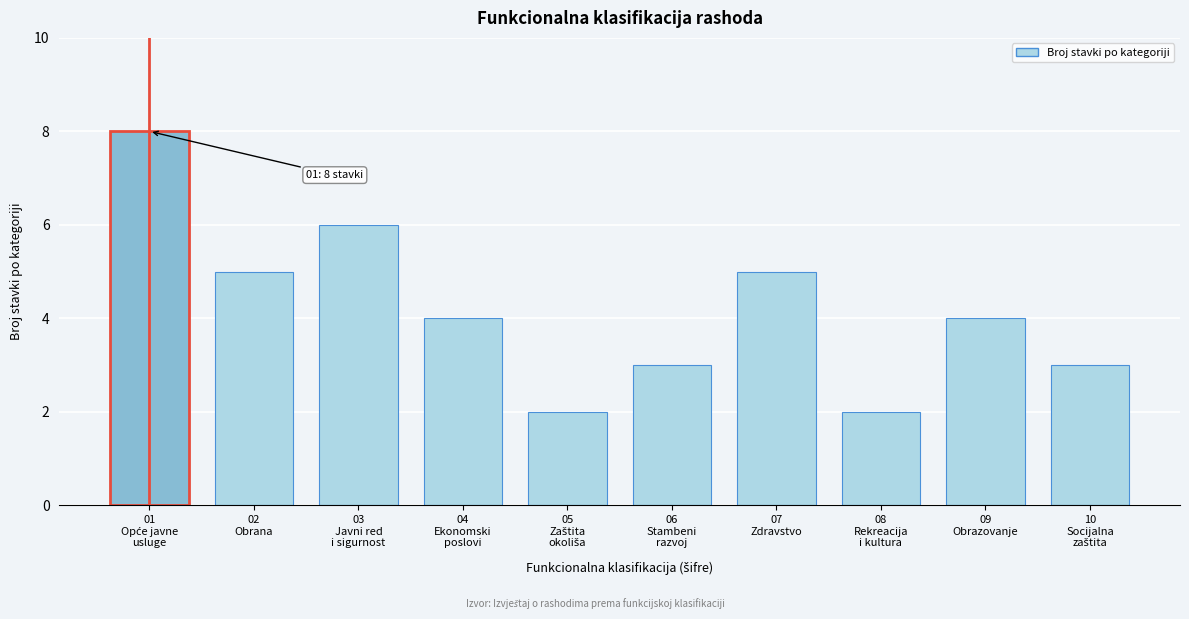

Reading left to right, transcribe all the data shown in this chart.

8	5	6	4	2	3	5	2	4	3